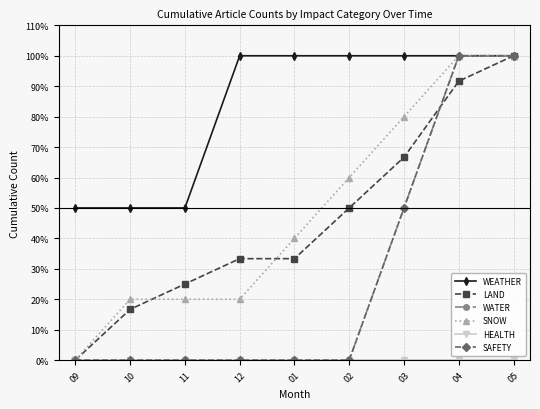

Which has a higher value, 11 or 04?

04